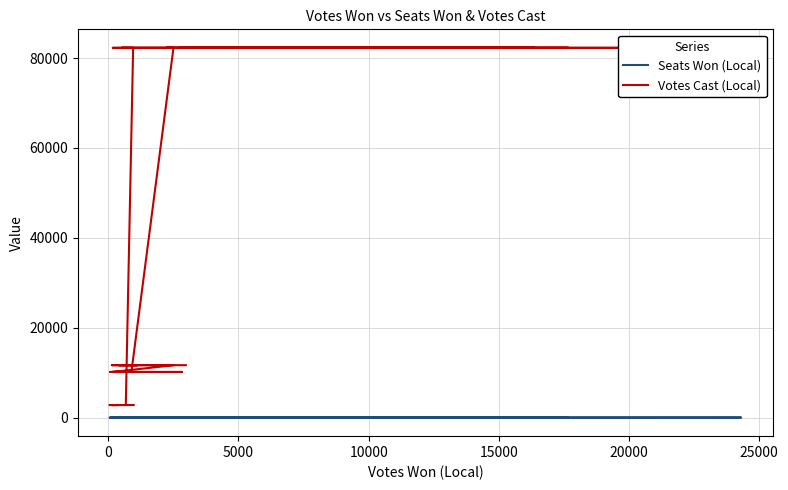

Reading right to left, list all the values displayed in this chart.

Seats Won (Local): 11	1	3	3	4	0	8	0	0	0	6	13	0	0	14	2	19	3	0	2	3	1	0	10	10	0	3	1	3	2	0	0	7	2	1	3	0	2	9	9
Votes Cast (Local): 2811	2811	2811	2811	2811	2811	2811	82282	82282	82282	82282	82282	82282	82282	82282	82282	82282	82282	82282	82282	10168	10168	10168	10168	10168	10168	10168	10168	10168	10168	10168	10168	11681	11681	11681	11681	11681	11681	11681	11681